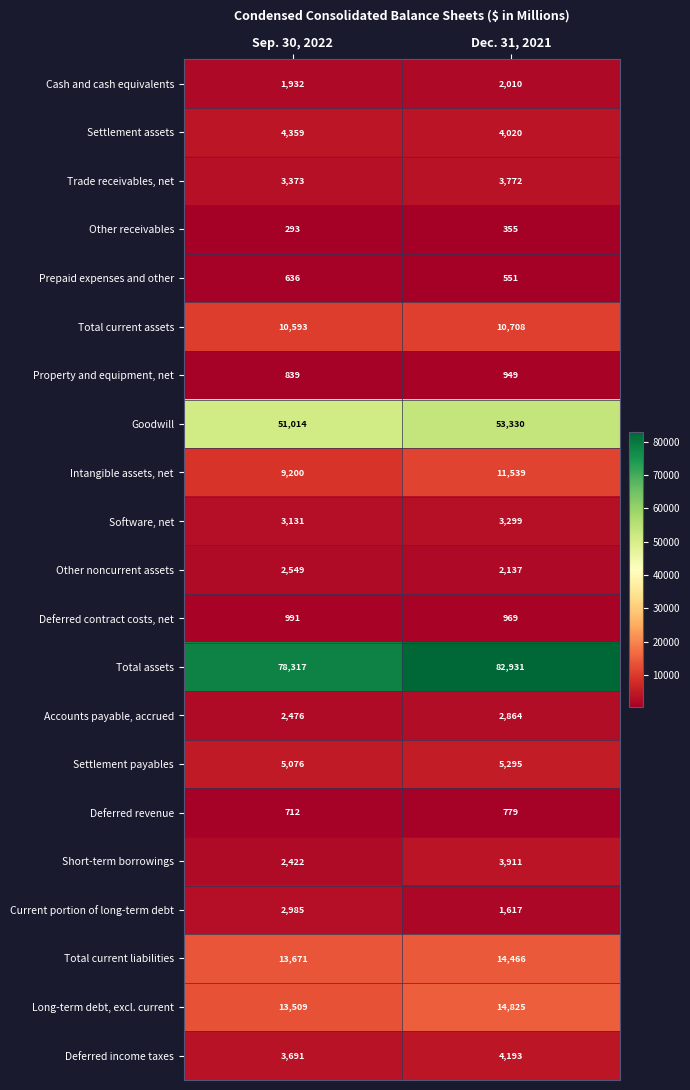

Is the value of Intangible assets, net at Sep. 30, 2022 greater than the value of Settlement payables at Dec. 31, 2021?

Yes